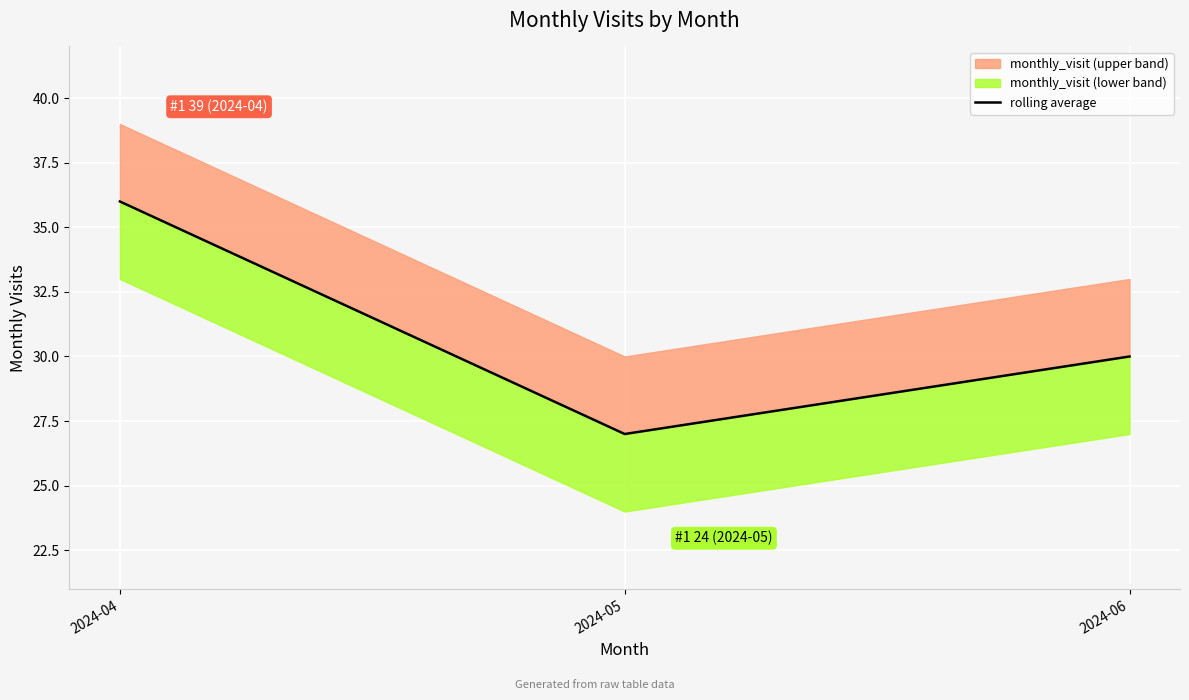

Which label corresponds to the largest value in the chart?

2024-04